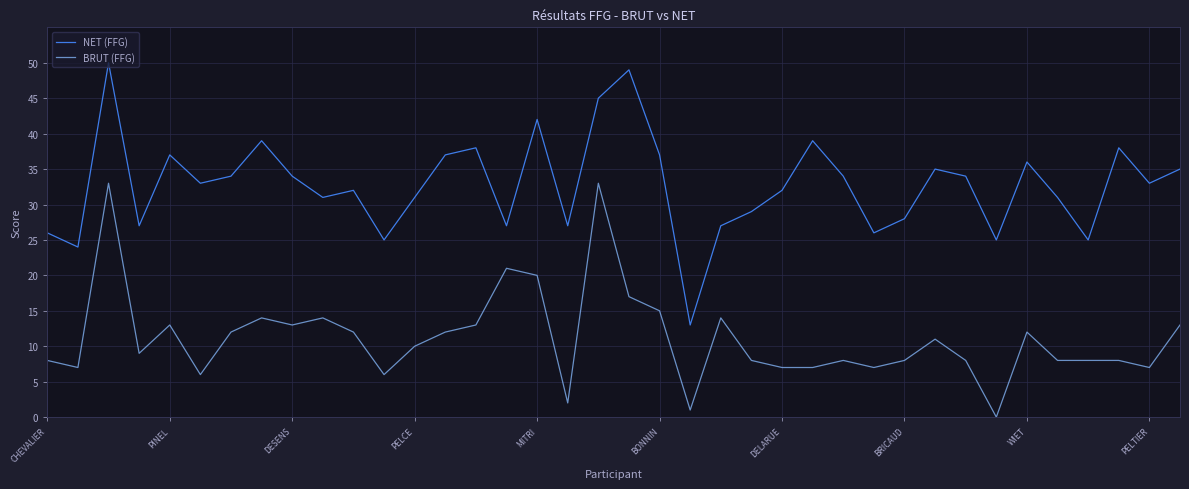

What is the average value of the NET (FFG) series?

33